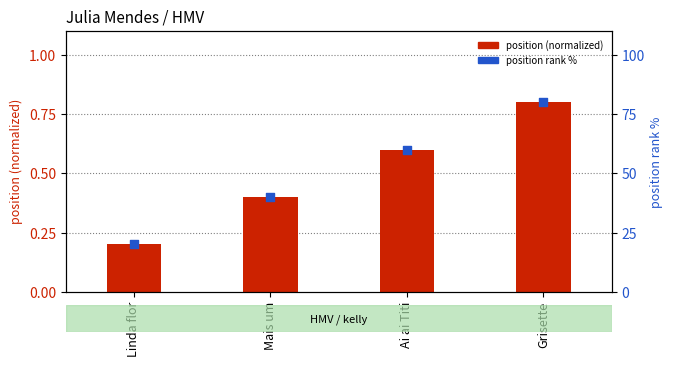

Which series has the largest total across all categories?

position rank %